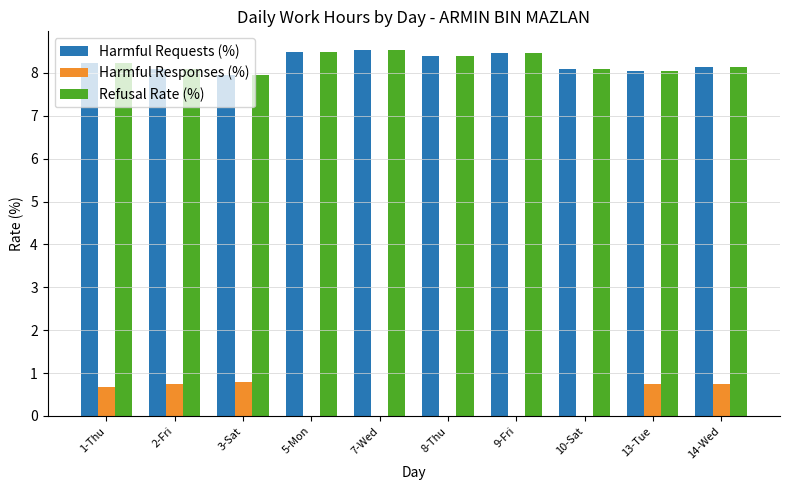

What is the difference between the Harmful Requests (%) values at 14-Wed and 7-Wed?

0.4